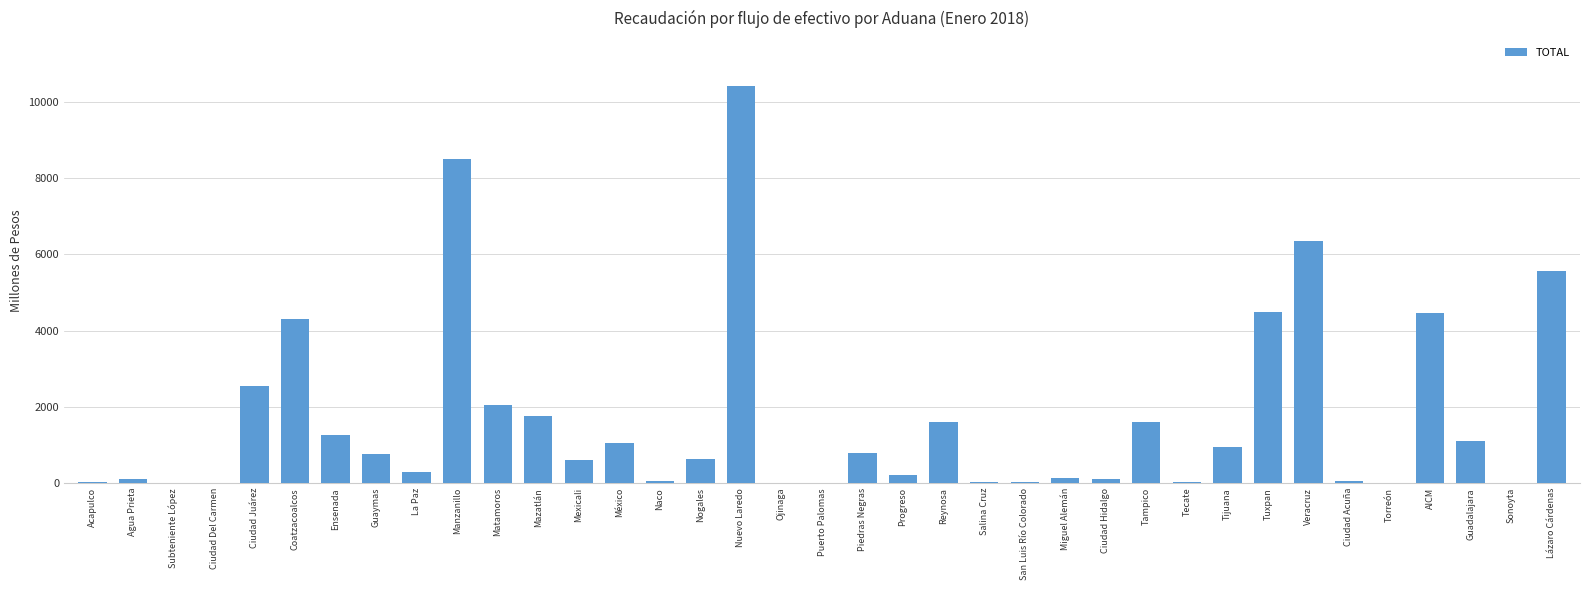

What is the sum of all values?

61900.4